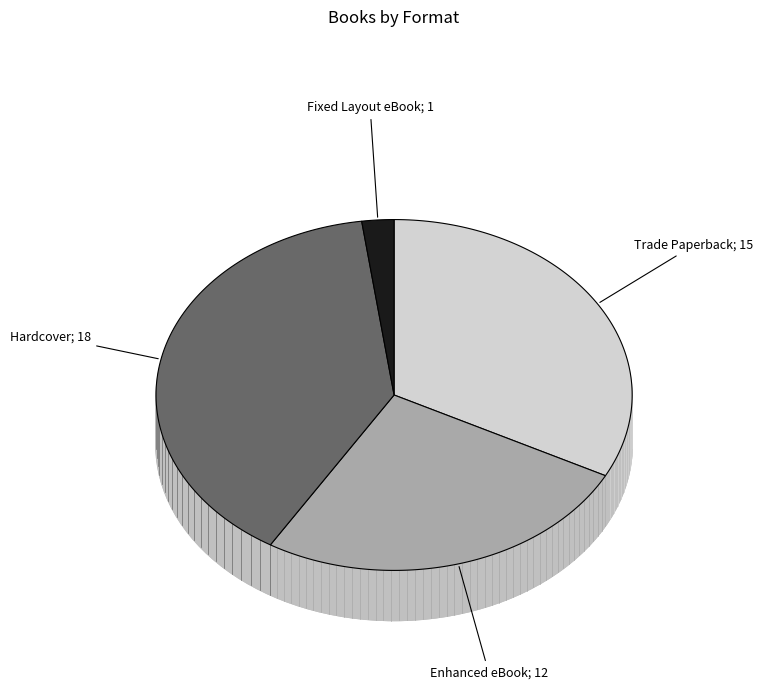

To the nearest percent, what percentage of the pie is Enhanced eBook?

26%